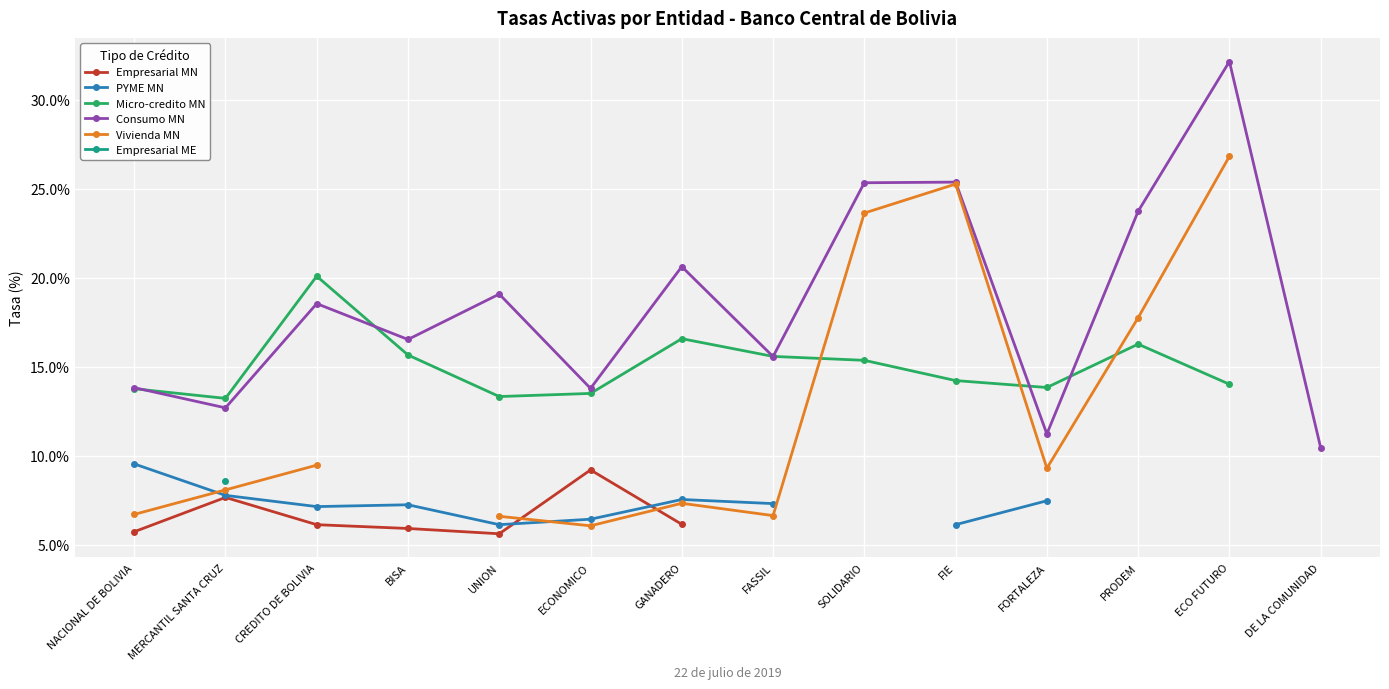

Which series has the widest spread of values?

Consumo MN